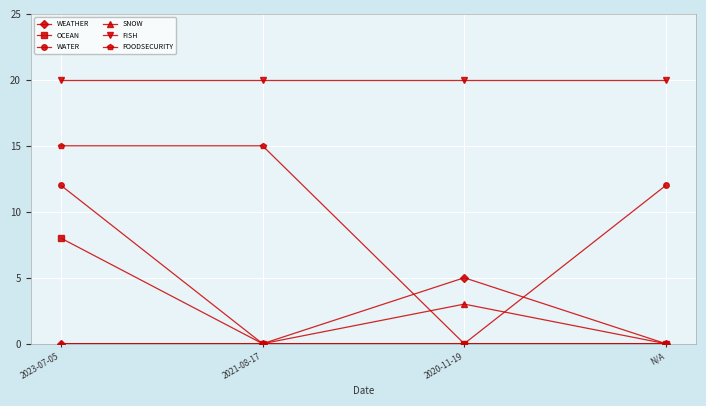

Reading left to right, extract all data points from this chart.

WEATHER: 2023-07-05=0	2021-08-17=0	2020-11-19=5	N/A=0
OCEAN: 2023-07-05=8	2021-08-17=0	2020-11-19=0	N/A=0
WATER: 2023-07-05=12	2021-08-17=0	2020-11-19=0	N/A=12
SNOW: 2023-07-05=0	2021-08-17=0	2020-11-19=3	N/A=0
FISH: 2023-07-05=20	2021-08-17=20	2020-11-19=20	N/A=20
FOODSECURITY: 2023-07-05=15	2021-08-17=15	2020-11-19=0	N/A=0